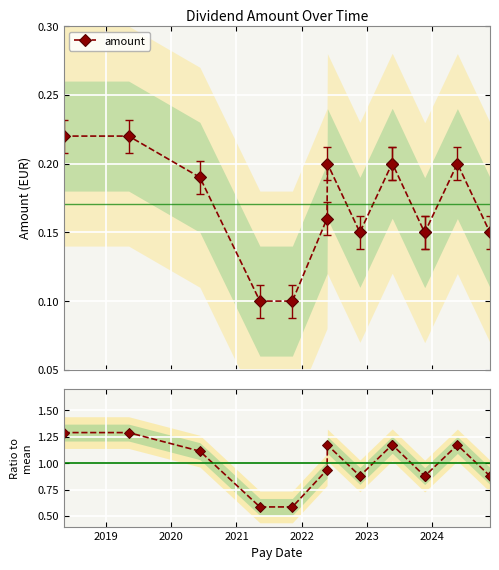

How many amount values are between 0 and 1?

14